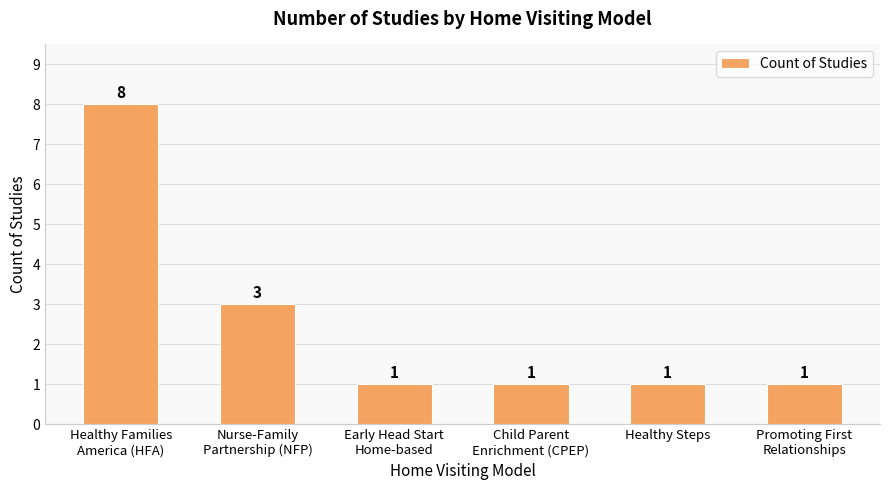

Are the bars horizontal?

No